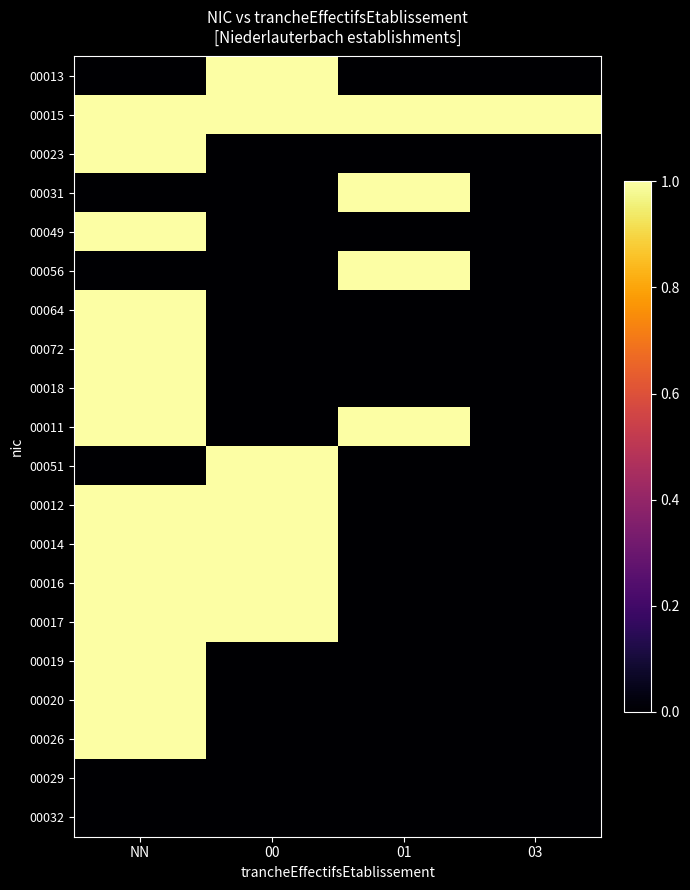

What is the greatest value displayed?

1